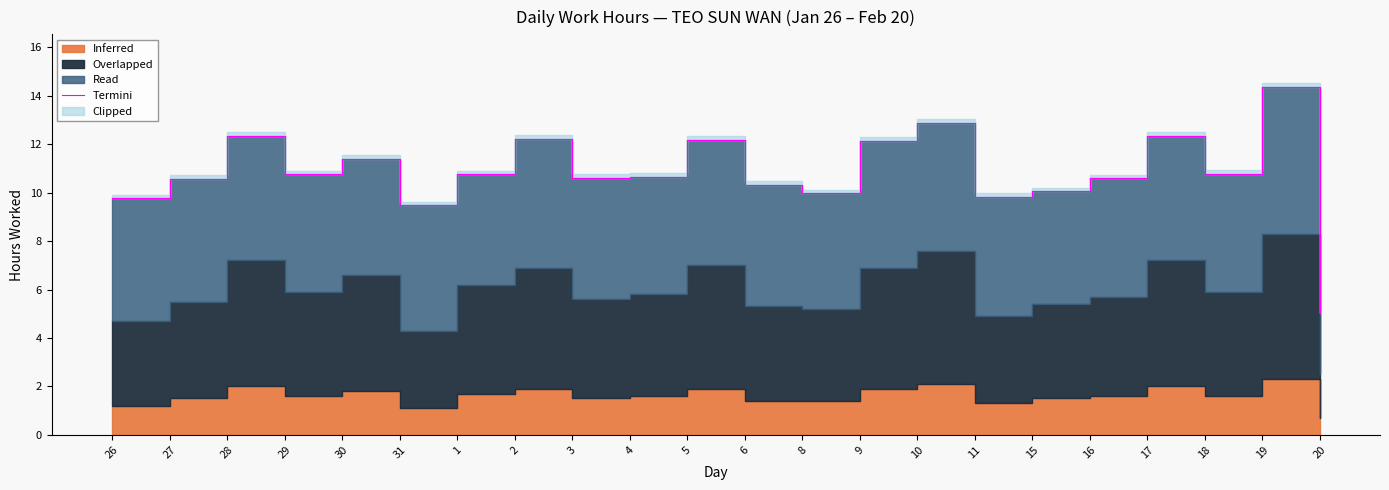

How many points are lower than both their immediate neighbors (excluding endpoints)?

6